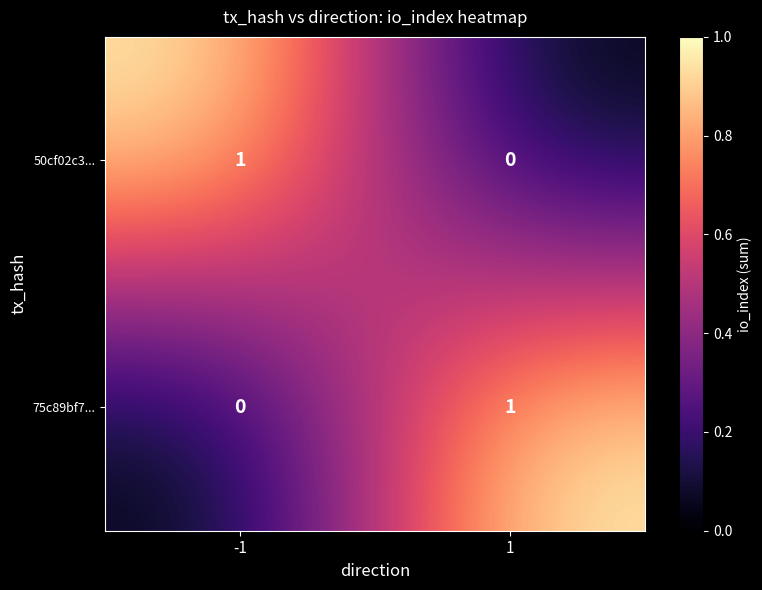

Rank the series at 1 from lowest to highest value.

50cf02c3..., 75c89bf7...